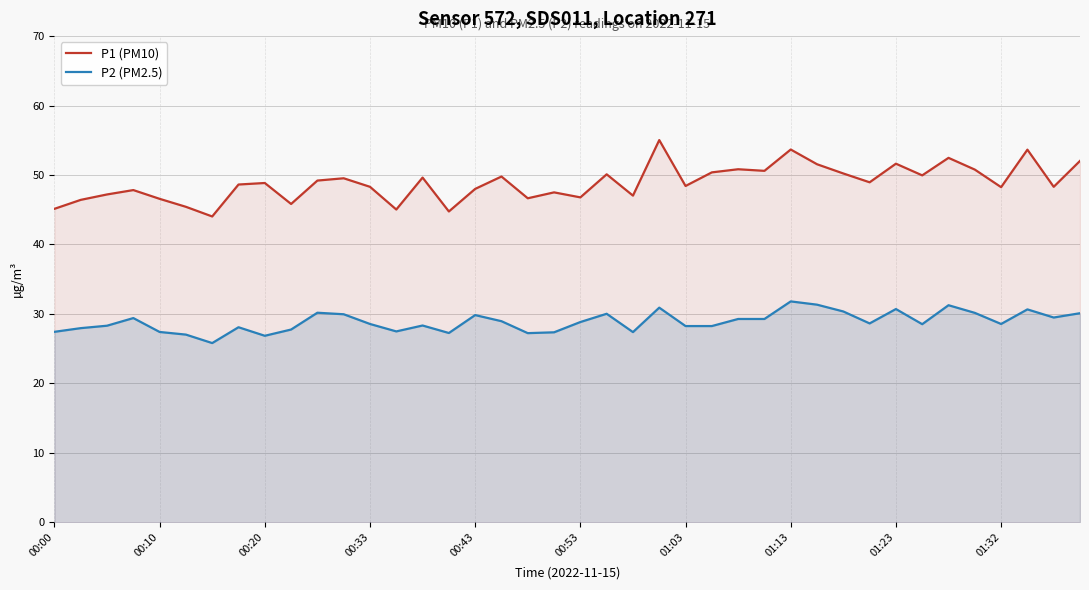

Rank the series by their average value, from lowest to highest.

P2 (PM2.5), P1 (PM10)